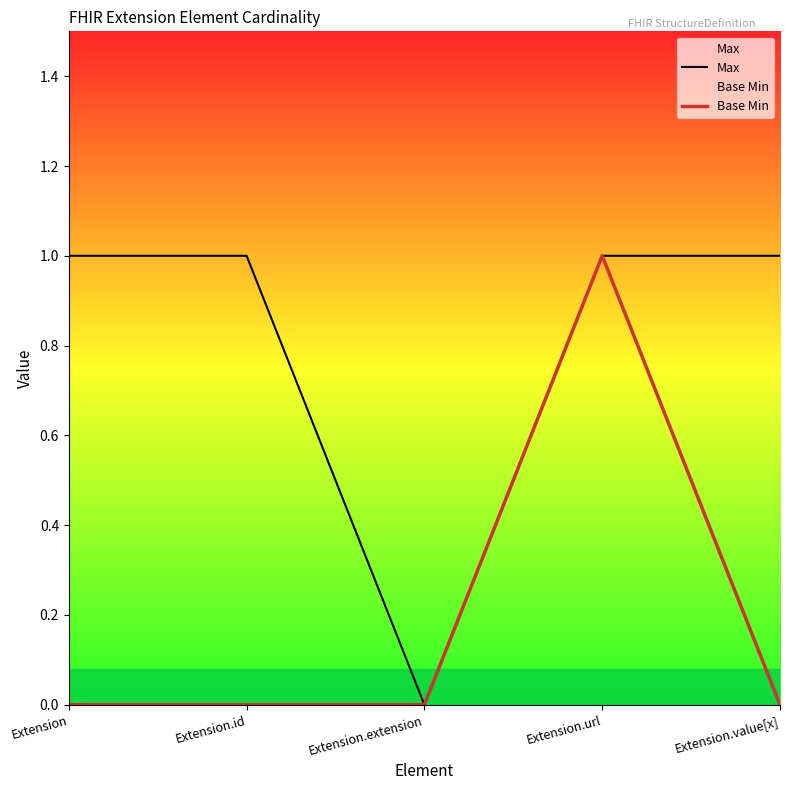

Which series changed the most between Extension.extension and Extension.value[x]?

Max